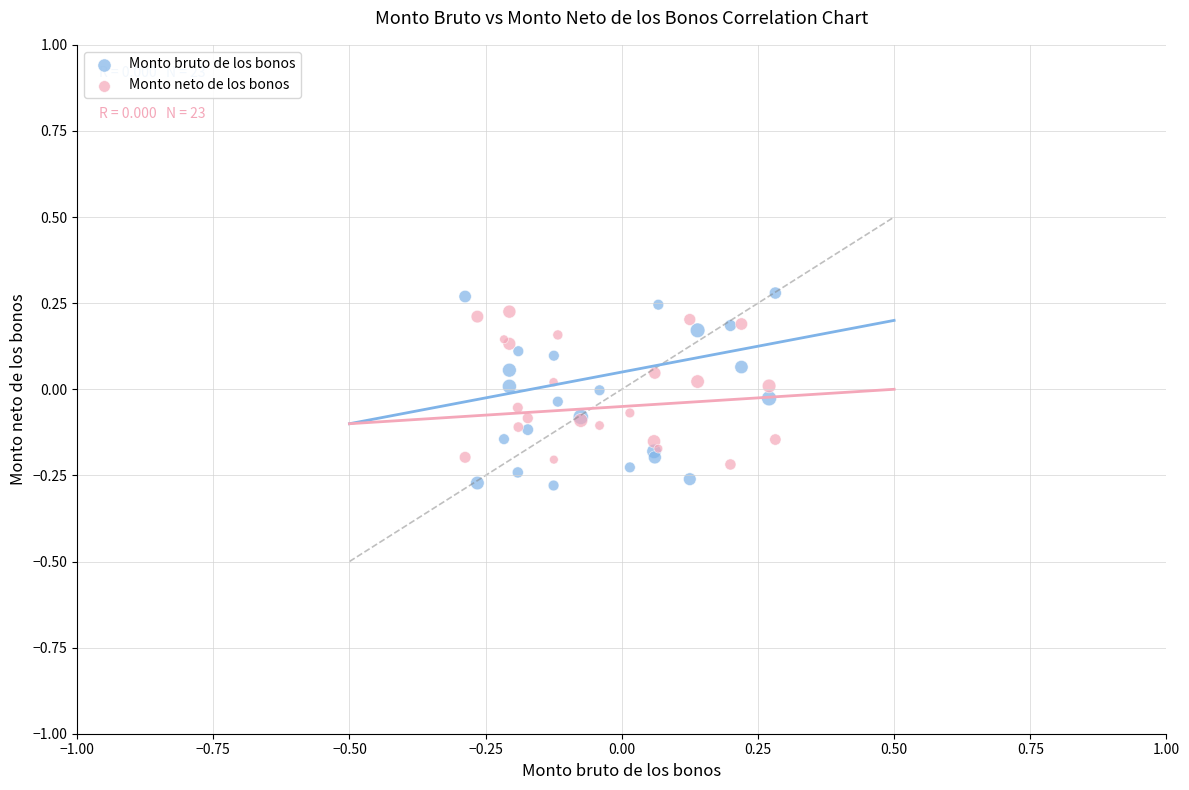

Which series has the widest spread of Y values?

Monto bruto de los bonos